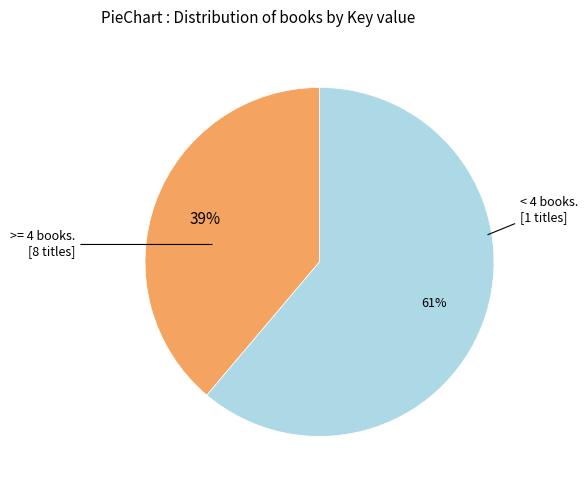

To the nearest percent, what is the average slice percentage?

50%